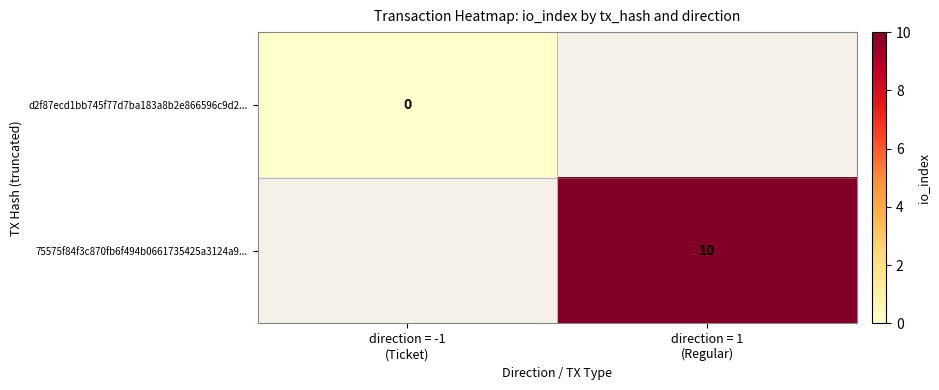

Which label corresponds to the largest value in the chart?

direction = 1
(Regular)